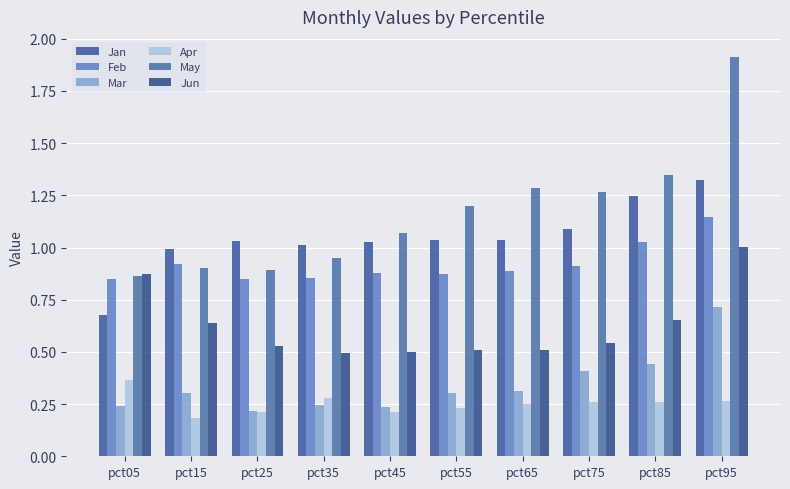

Reading left to right, what are all the values shown in this chart?

Jan: pct05=0.7	pct15=1.0	pct25=1.0	pct35=1.0	pct45=1.0	pct55=1.0	pct65=1.0	pct75=1.1	pct85=1.2	pct95=1.3
Feb: pct05=0.8	pct15=0.9	pct25=0.8	pct35=0.9	pct45=0.9	pct55=0.9	pct65=0.9	pct75=0.9	pct85=1.0	pct95=1.1
Mar: pct05=0.2	pct15=0.3	pct25=0.2	pct35=0.2	pct45=0.2	pct55=0.3	pct65=0.3	pct75=0.4	pct85=0.4	pct95=0.7
Apr: pct05=0.4	pct15=0.2	pct25=0.2	pct35=0.3	pct45=0.2	pct55=0.2	pct65=0.3	pct75=0.3	pct85=0.3	pct95=0.3
May: pct05=0.9	pct15=0.9	pct25=0.9	pct35=0.9	pct45=1.1	pct55=1.2	pct65=1.3	pct75=1.3	pct85=1.3	pct95=1.9
Jun: pct05=0.9	pct15=0.6	pct25=0.5	pct35=0.5	pct45=0.5	pct55=0.5	pct65=0.5	pct75=0.5	pct85=0.7	pct95=1.0